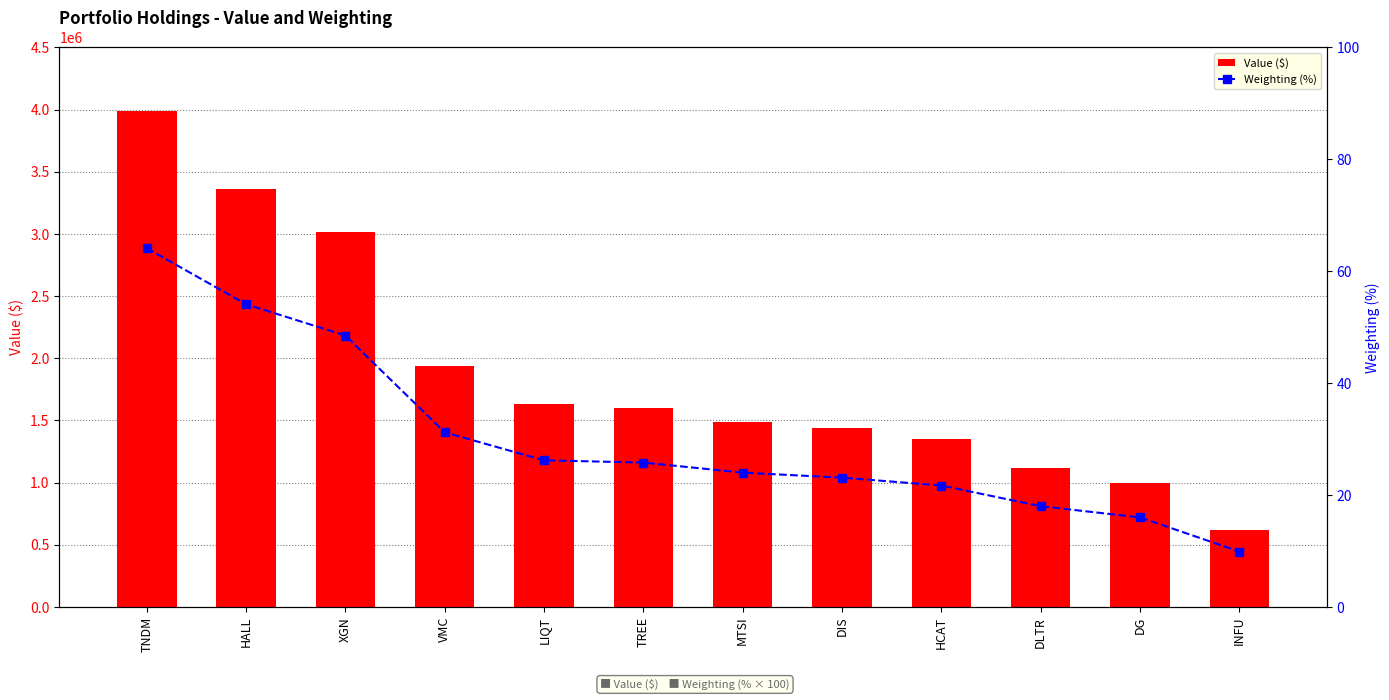

What is the difference between the maximum and minimum values in the Weighting (%) series?

54.2